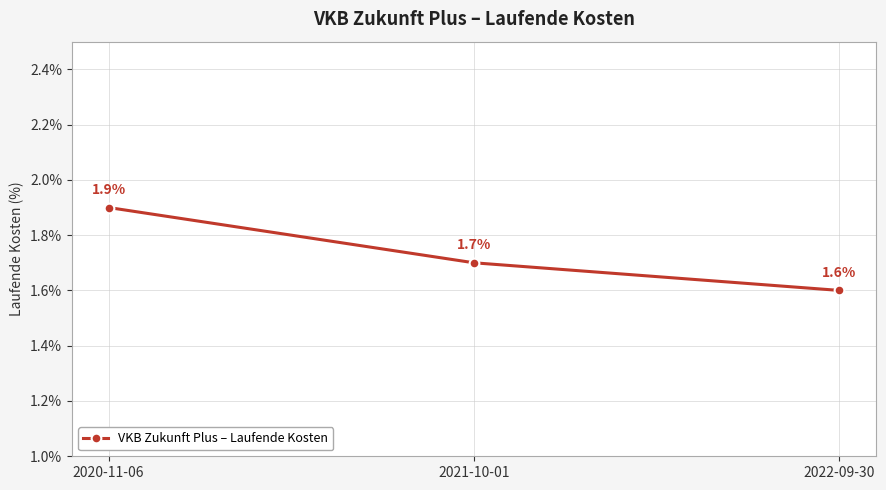

True or false: the data shows 0.5 at 2021-10-01.

False